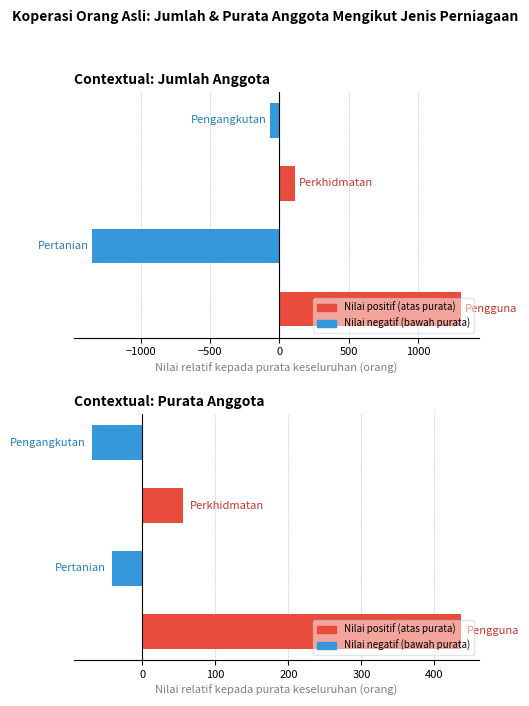

What is the value of the Purata Anggota bar at the 2nd from the left?

-41.0